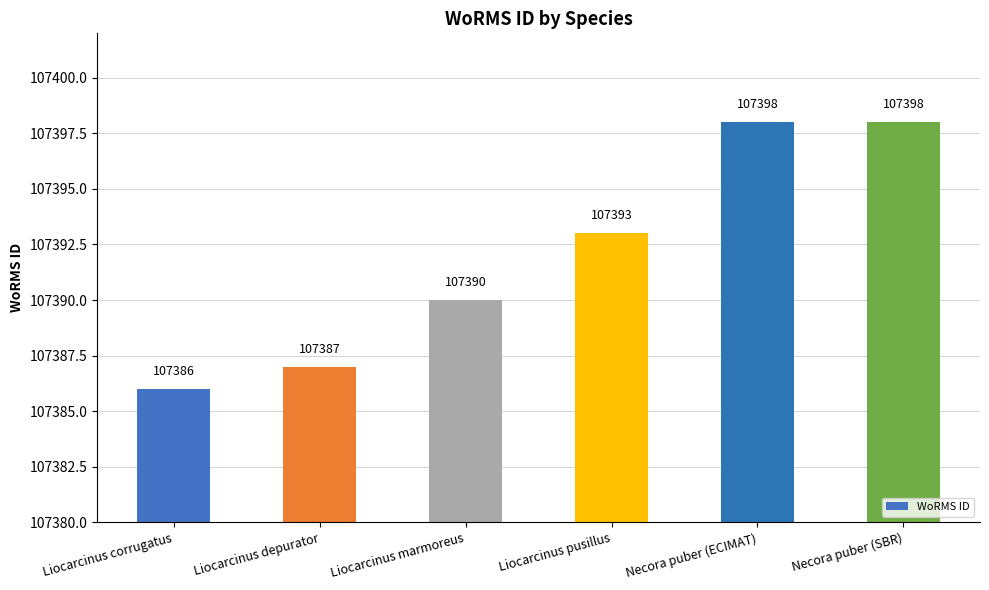

What value does the data have at Liocarcinus marmoreus?

107390